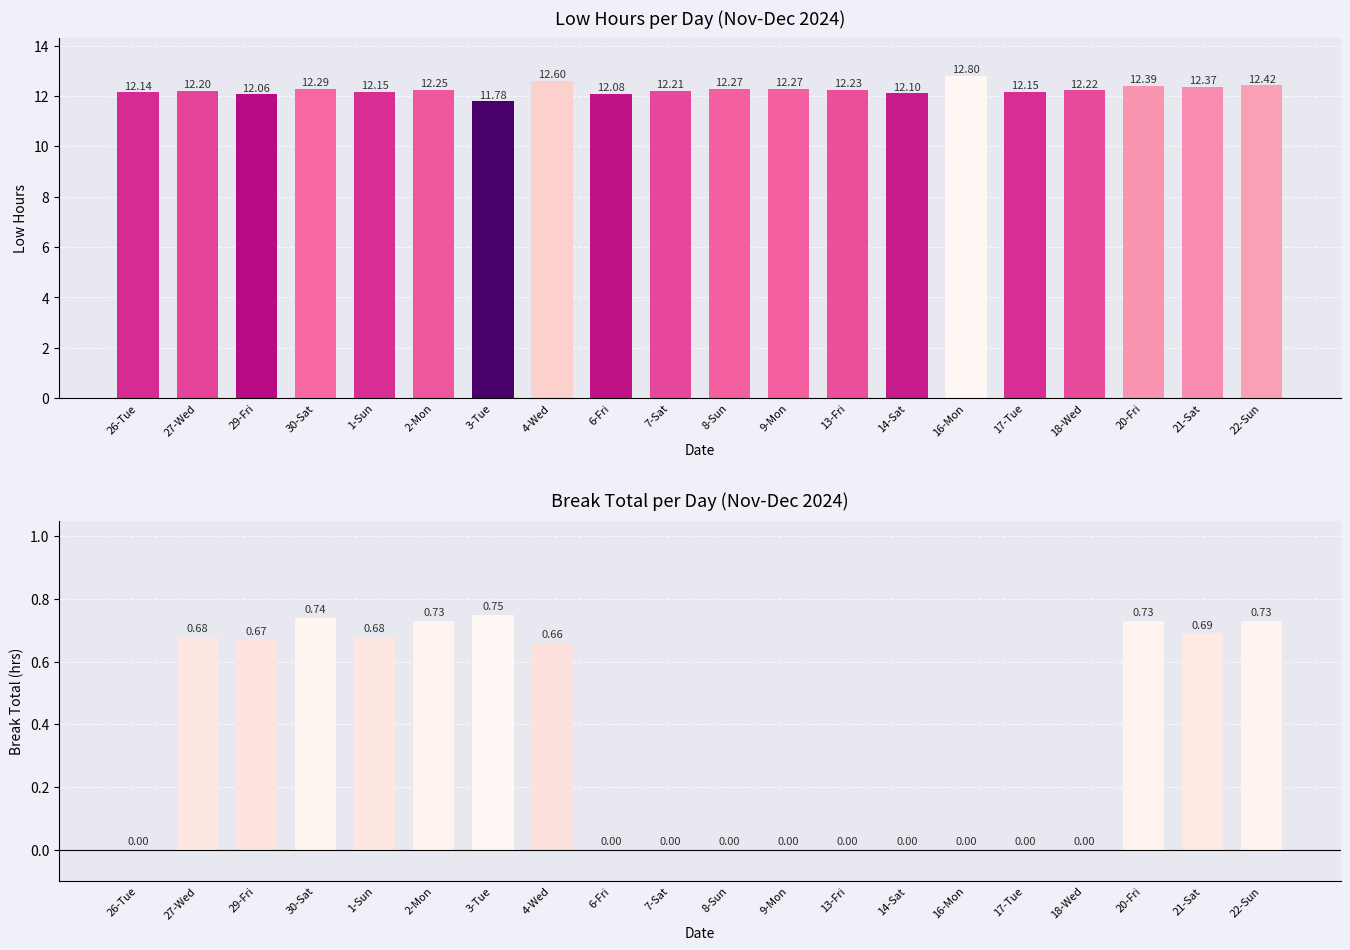

What position from the right is 7-Sat?

11